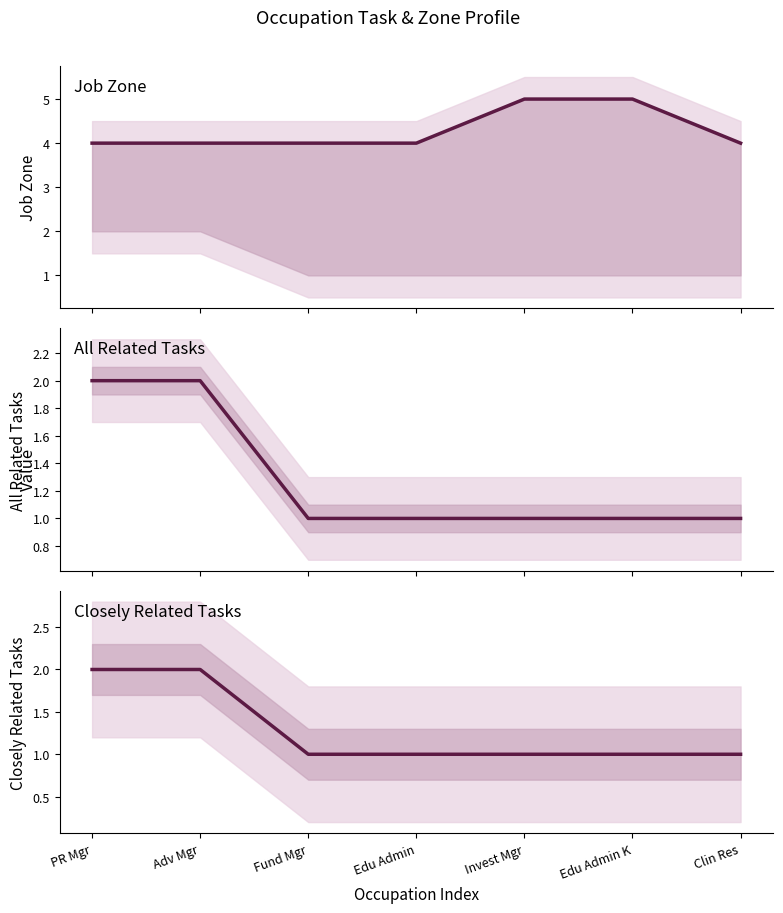

Rank the series by their maximum value, from highest to lowest.

Job Zone, All Related Tasks, Closely Related Tasks